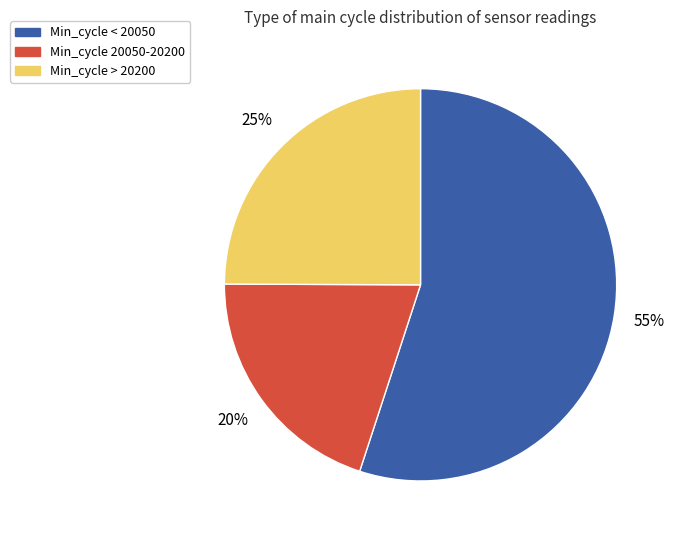

Is it true that Min_cycle > 20200 is 39% of the pie?

False